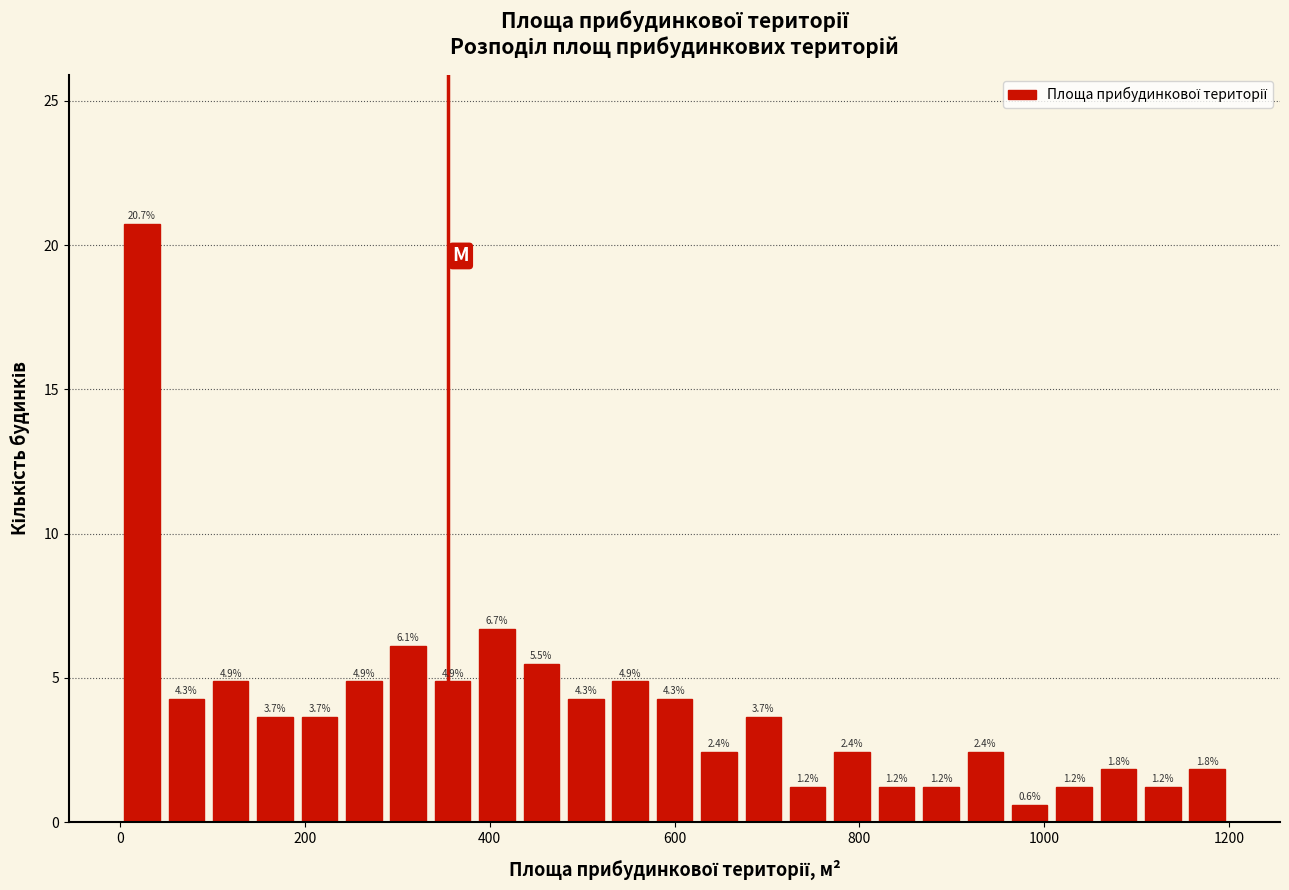

Around what value on the x-axis is the tallest bar? Give the approximate position of its centre, as read against the axis.

20